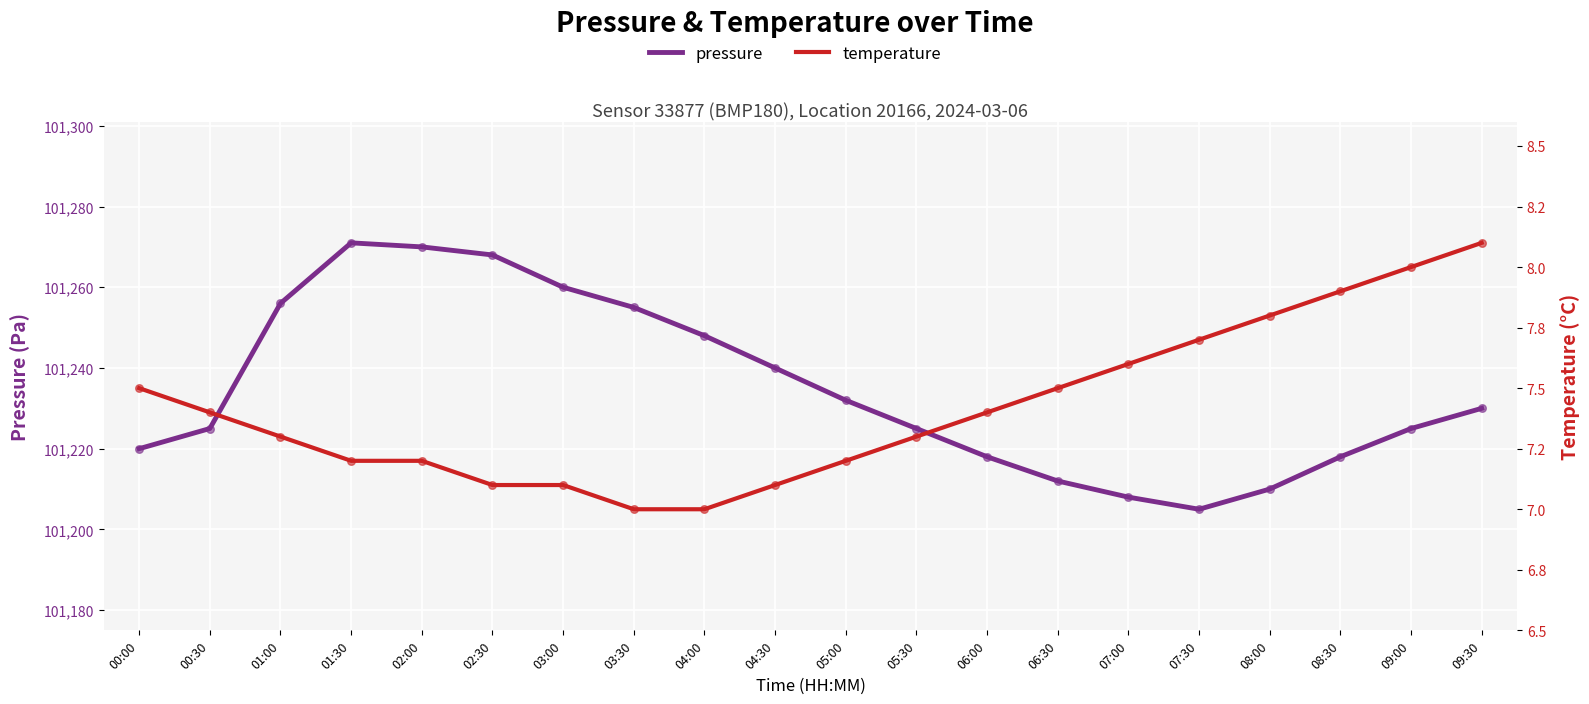

Which series contains the highest Y value?

pressure